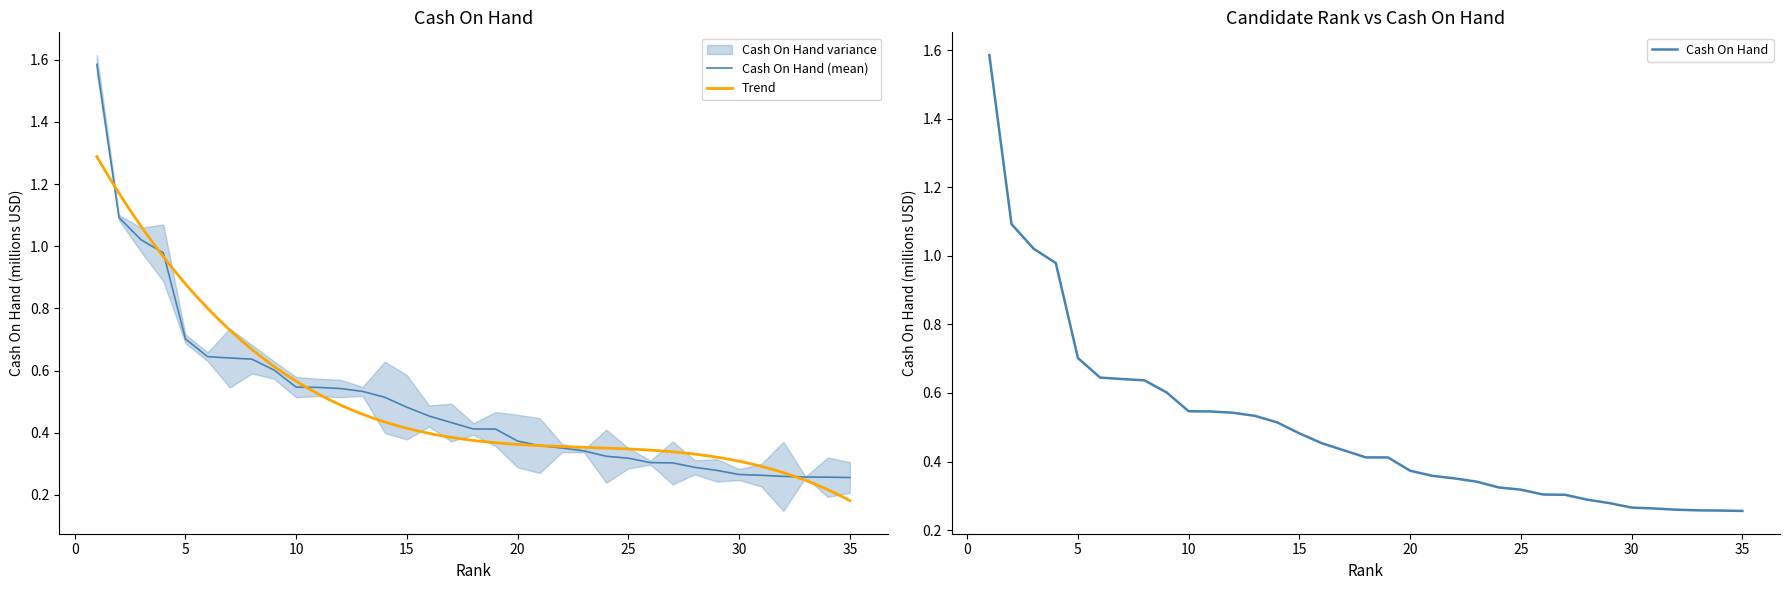

Does the chart display data point markers on the line(s)?

No